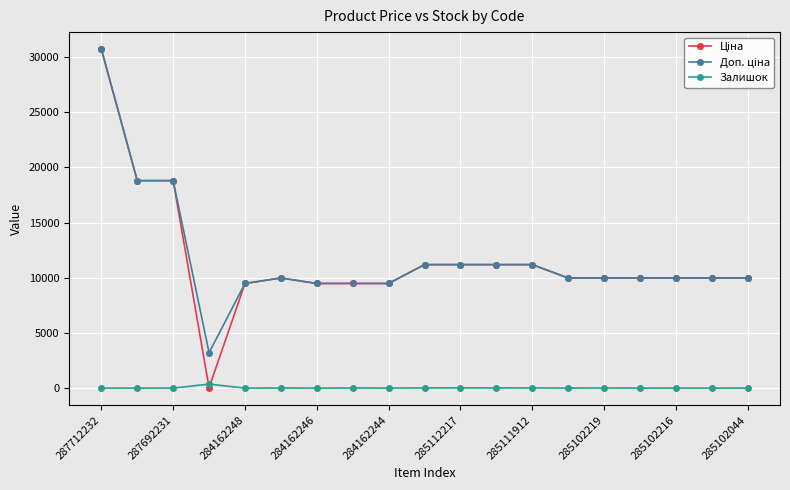

What is the maximum value shown in the chart?

30717.1